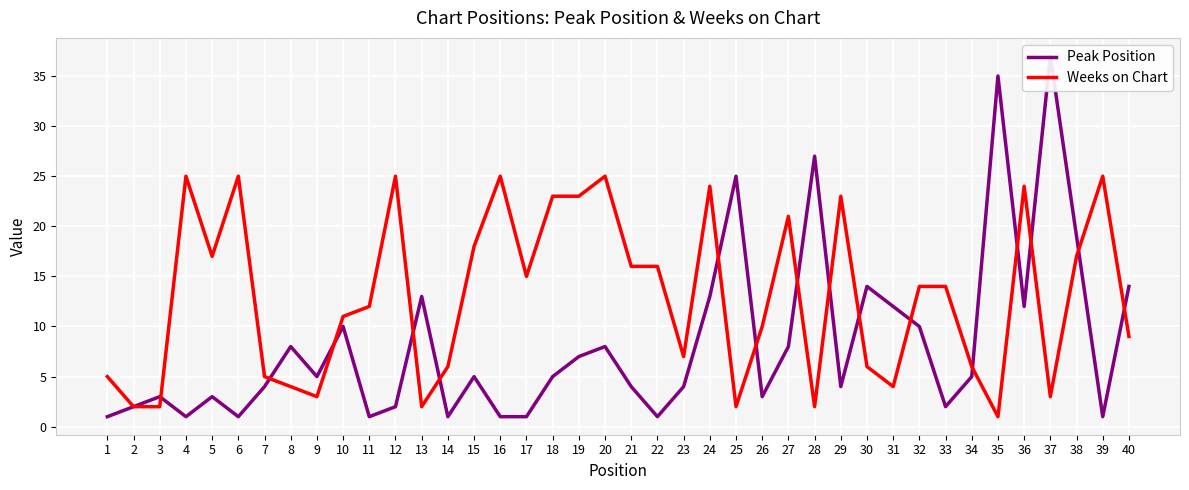

What are all the series names shown in the legend?

Peak Position, Weeks on Chart